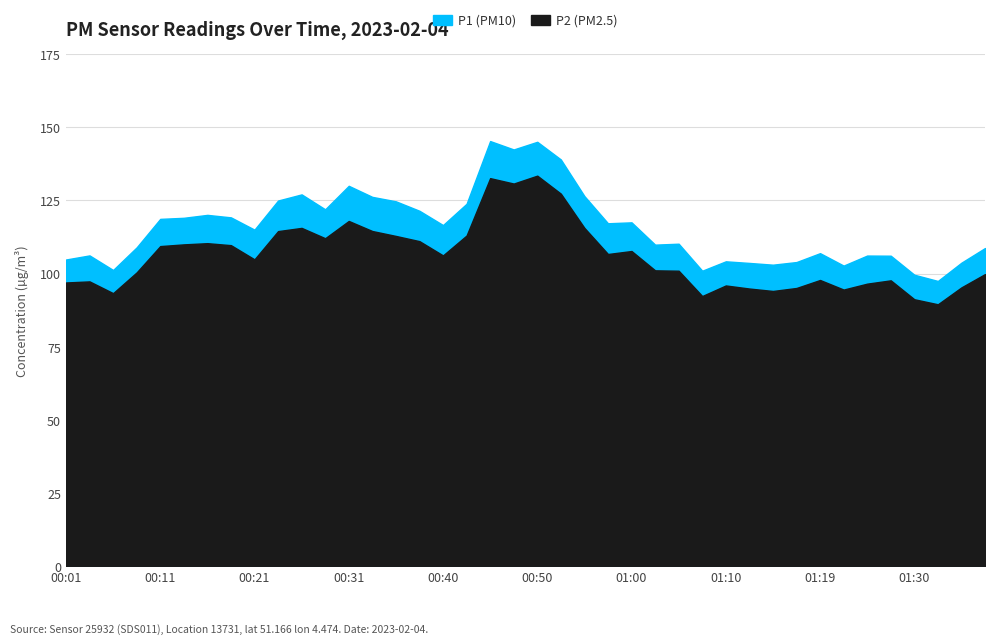

What is the sum of the P2 values at 01:07 and 00:13?

202.3